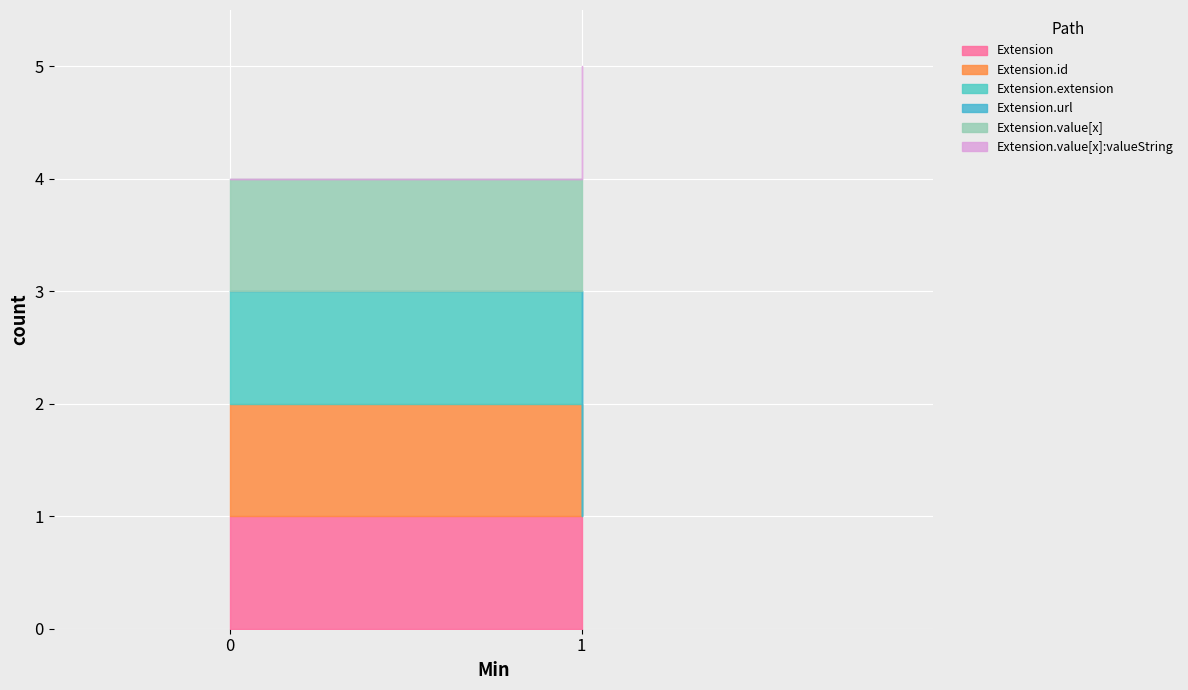

True or false: Extension and Extension.id cross at least once.

False